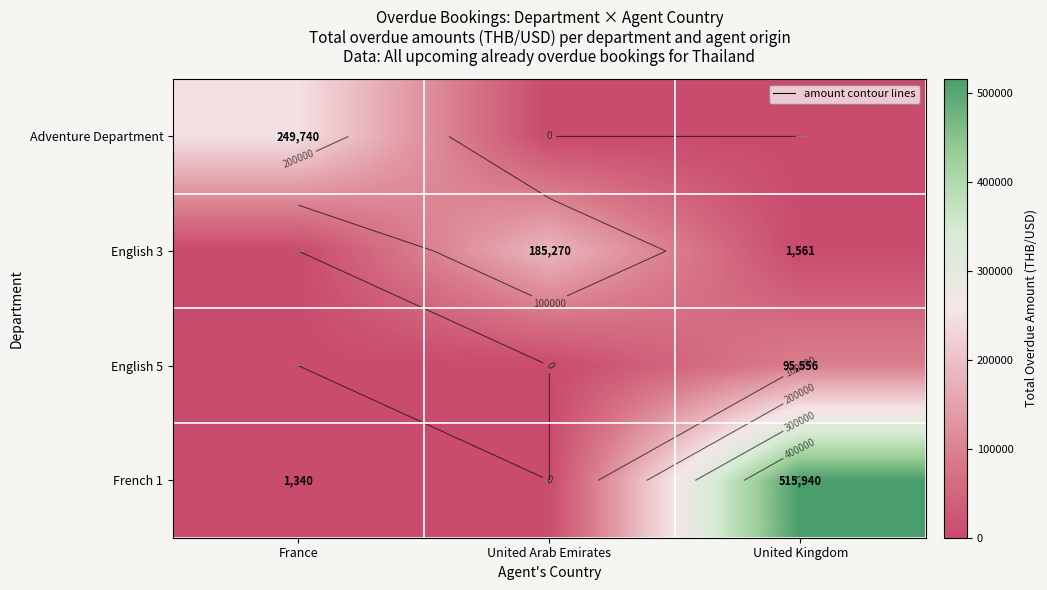

Is it true that French 1 equals 0.0 at United Arab Emirates?

True